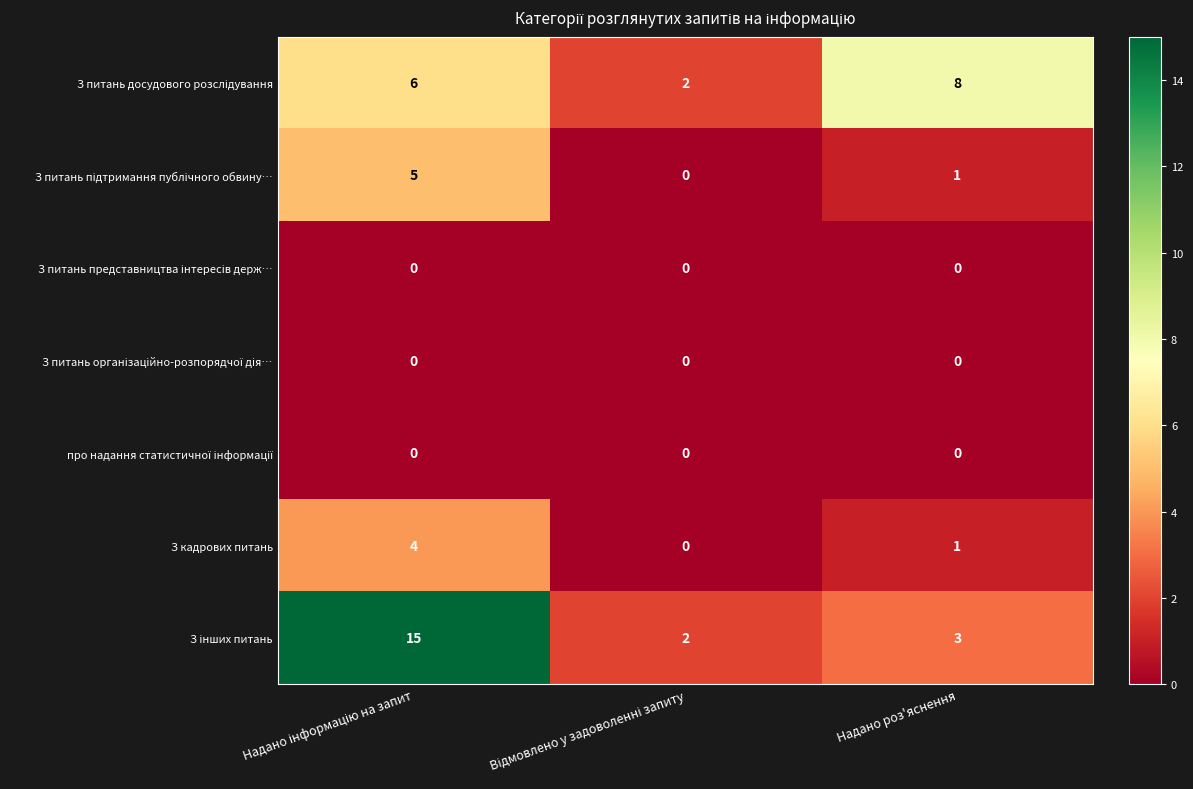

What is the greatest value displayed?

15